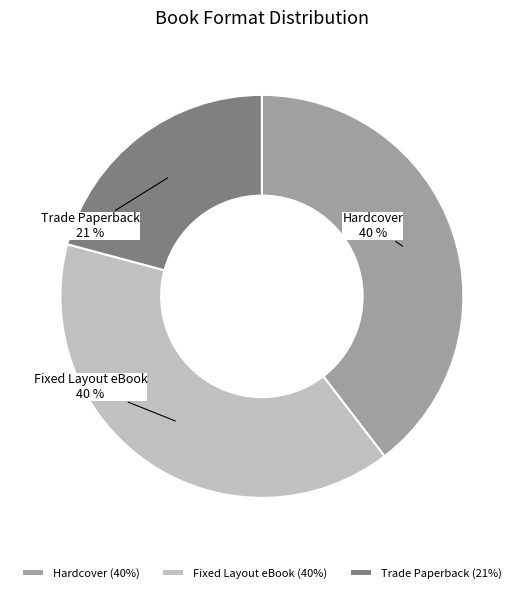

Does any single category account for the majority?

No